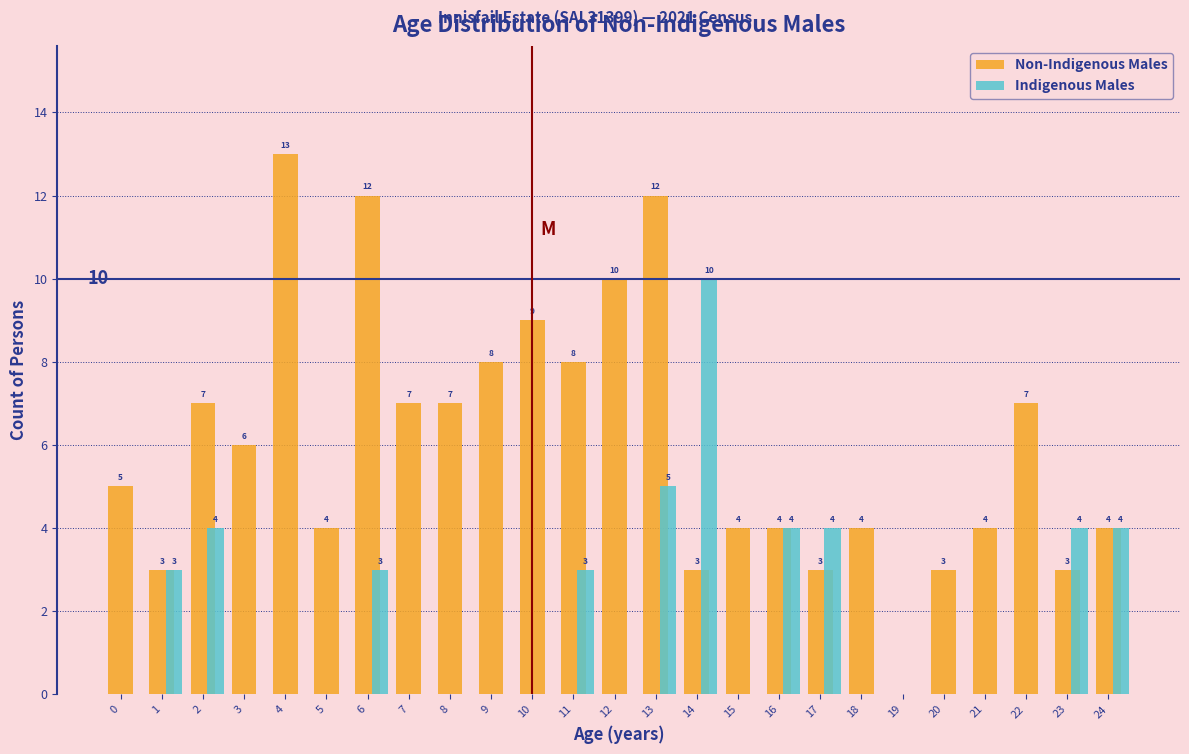

True or false: Non-Indigenous Males has a value of 4 at 21.

True